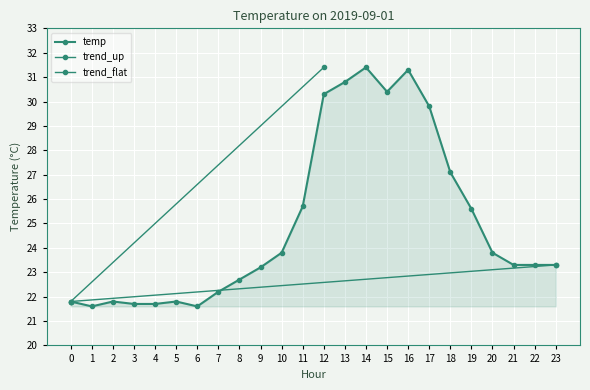

List the labels in order of value, smallest first.

1, 6, 3, 4, 0, 2, 5, 7, 8, 9, 21, 22, 23, 10, 20, 19, 11, 18, 17, 12, 15, 13, 16, 14